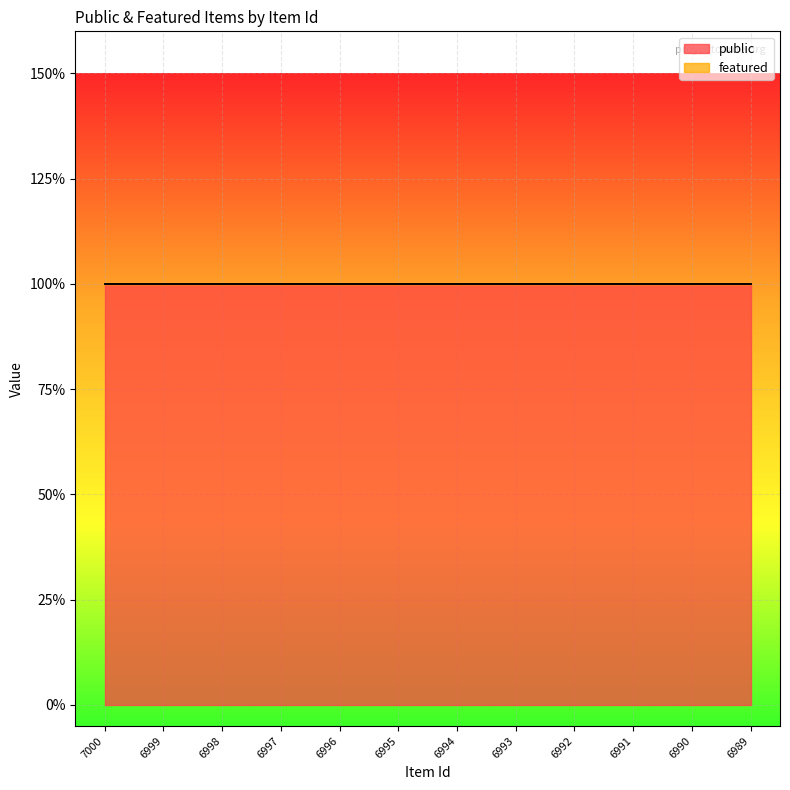

What are all the series names shown in the legend?

public, featured